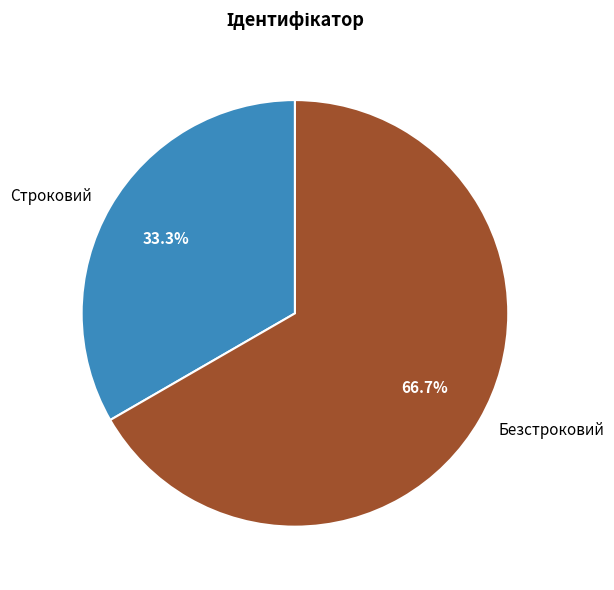

Is Безстроковий the majority of the pie?

Yes